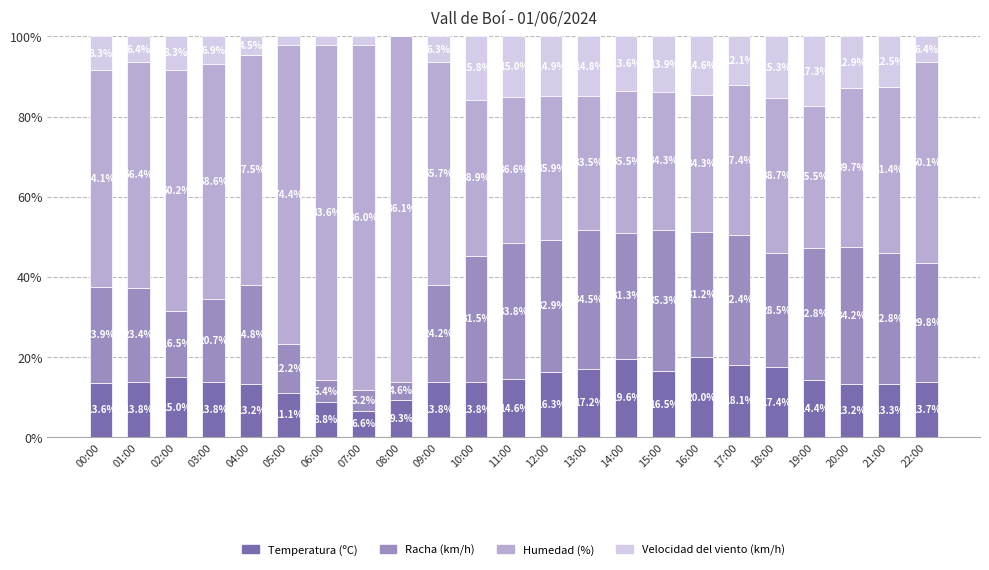

Reading left to right, what are the values for Temperatura (ºC)?

00:00=13.6	01:00=13.8	02:00=15.0	03:00=13.8	04:00=13.2	05:00=11.1	06:00=8.8	07:00=6.6	08:00=9.3	09:00=13.8	10:00=13.8	11:00=14.6	12:00=16.3	13:00=17.2	14:00=19.6	15:00=16.5	16:00=20.0	17:00=18.1	18:00=17.4	19:00=14.4	20:00=13.2	21:00=13.3	22:00=13.7